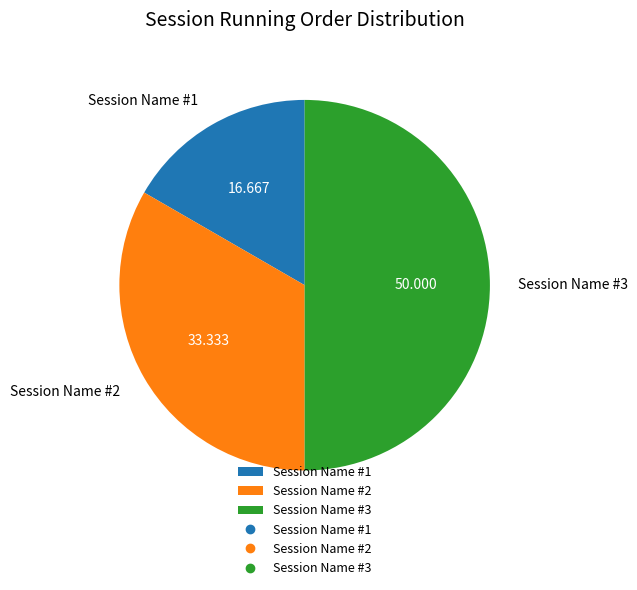

Do Session Name #3 and Session Name #2 together represent more than half of the pie?

Yes